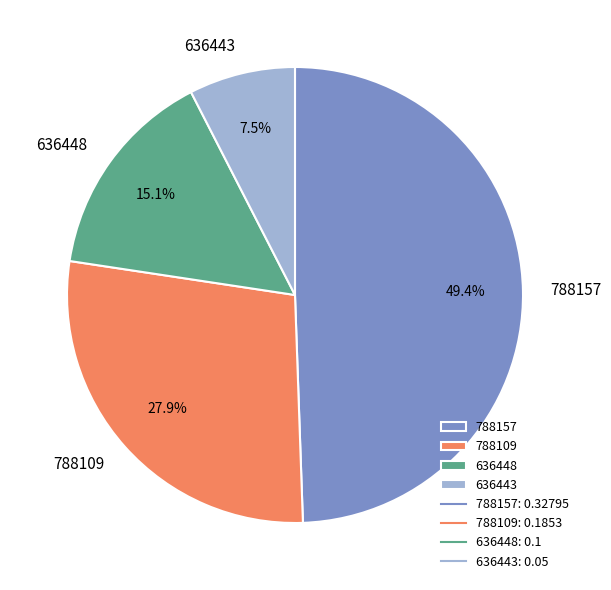

What is the largest slice in the pie chart?

788157